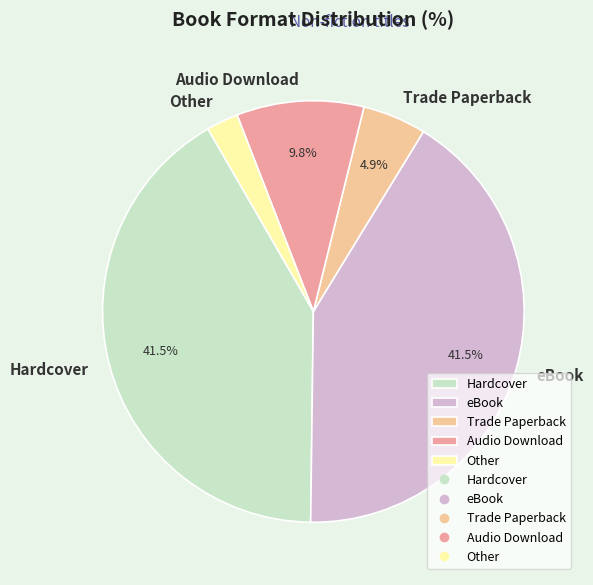

How much of the chart is everything except eBook?

58.5%